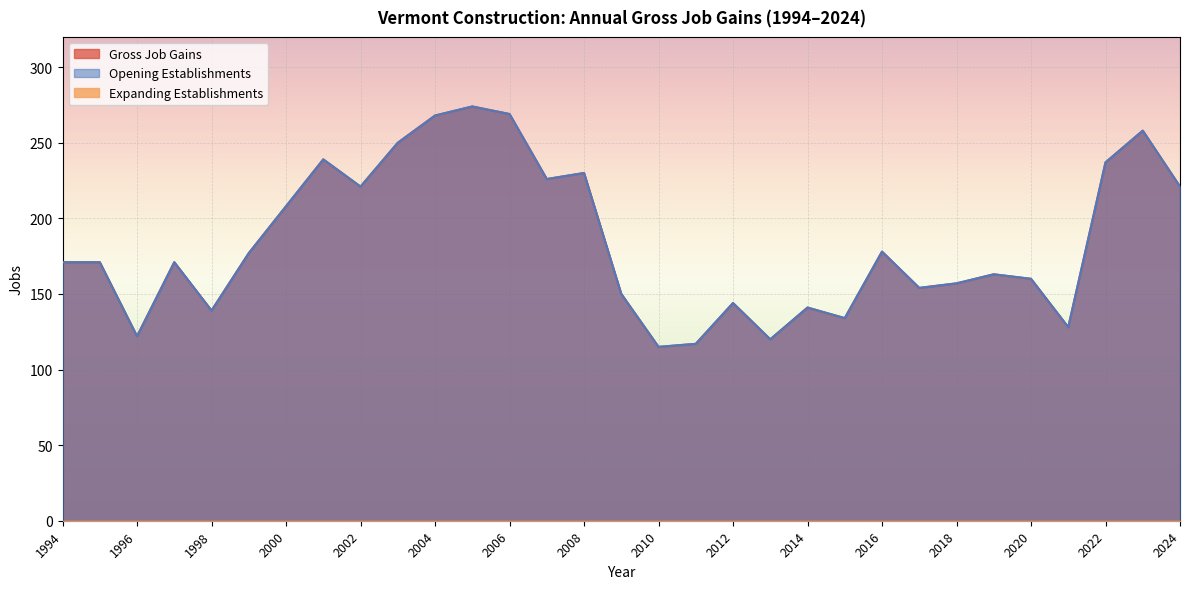

Does the chart display data point markers on the line(s)?

No